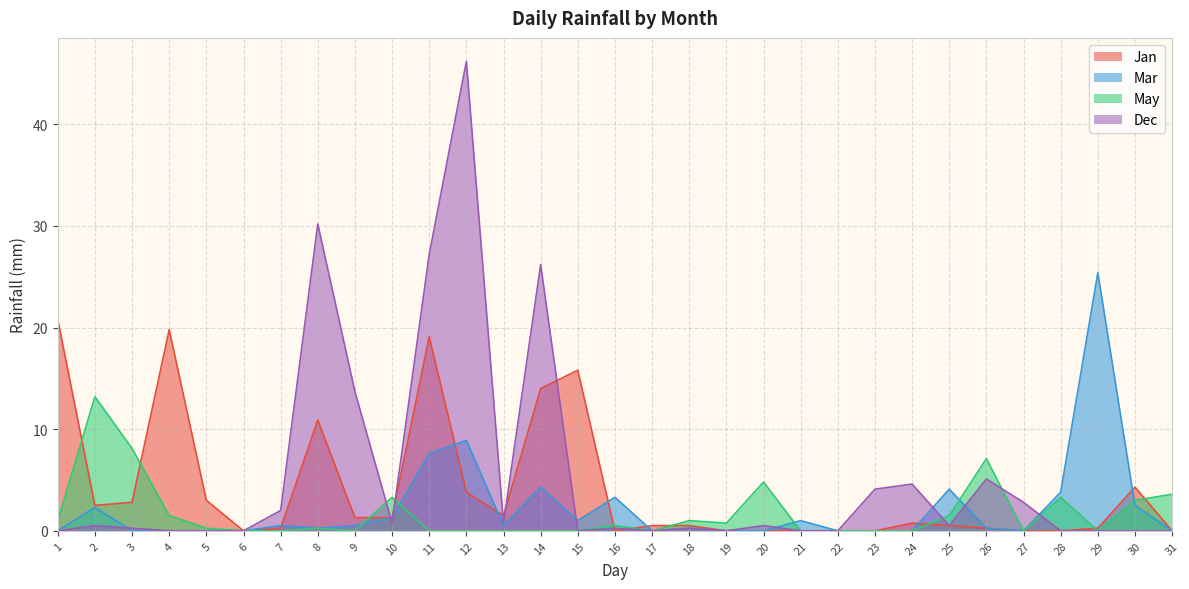

Is the value of Jan at 21 greater than the value of Mar at 15?

No